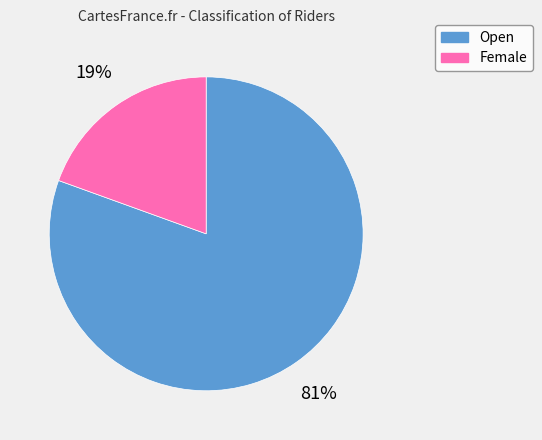

To the nearest percent, what is the combined percentage of Female and Open?

100%